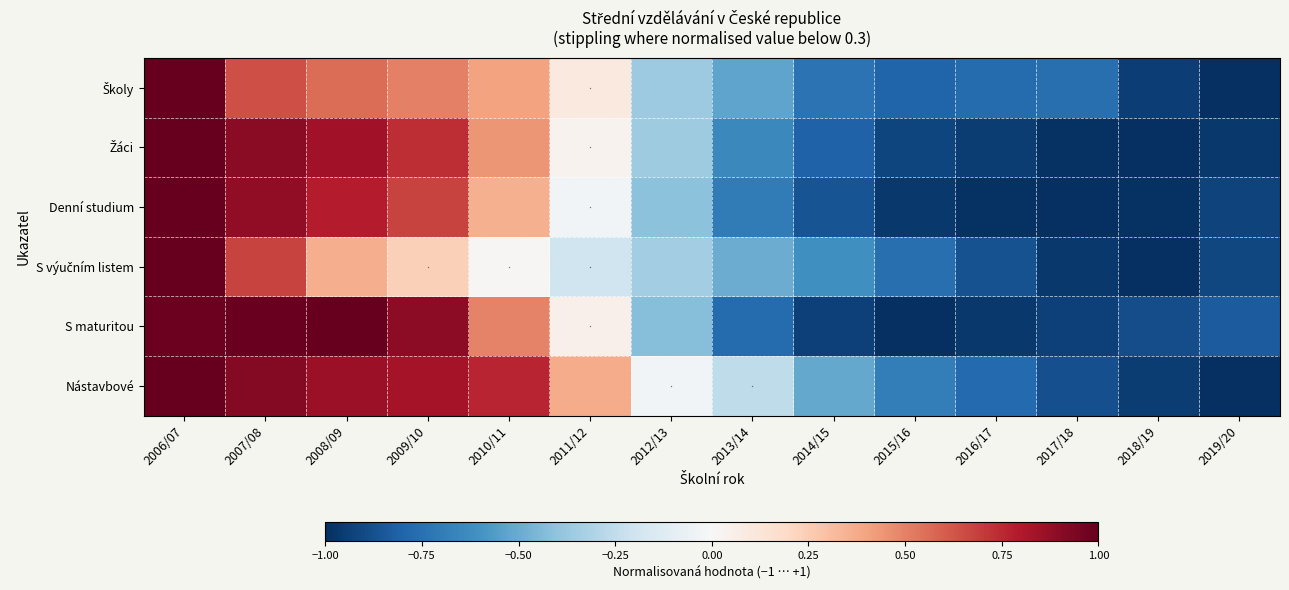

Reading left to right, extract all data points from this chart.

Školy: 1.0	0.6	0.6	0.5	0.4	0.1	-0.4	-0.5	-0.7	-0.8	-0.8	-0.8	-0.9	-1.0
Žáci: 1.0	0.9	0.8	0.7	0.4	0.0	-0.4	-0.6	-0.8	-0.9	-0.9	-1.0	-1.0	-1.0
Denní studium: 1.0	0.9	0.8	0.7	0.4	-0.0	-0.4	-0.7	-0.9	-1.0	-1.0	-1.0	-1.0	-0.9
S výučním listem: 1.0	0.7	0.4	0.2	0.0	-0.2	-0.3	-0.5	-0.6	-0.8	-0.9	-1.0	-1.0	-0.9
S maturitou: 1.0	1.0	1.0	0.9	0.5	0.1	-0.4	-0.8	-0.9	-1.0	-1.0	-0.9	-0.9	-0.8
Nástavbové: 1.0	0.9	0.9	0.8	0.8	0.4	-0.0	-0.3	-0.5	-0.7	-0.8	-0.9	-1.0	-1.0